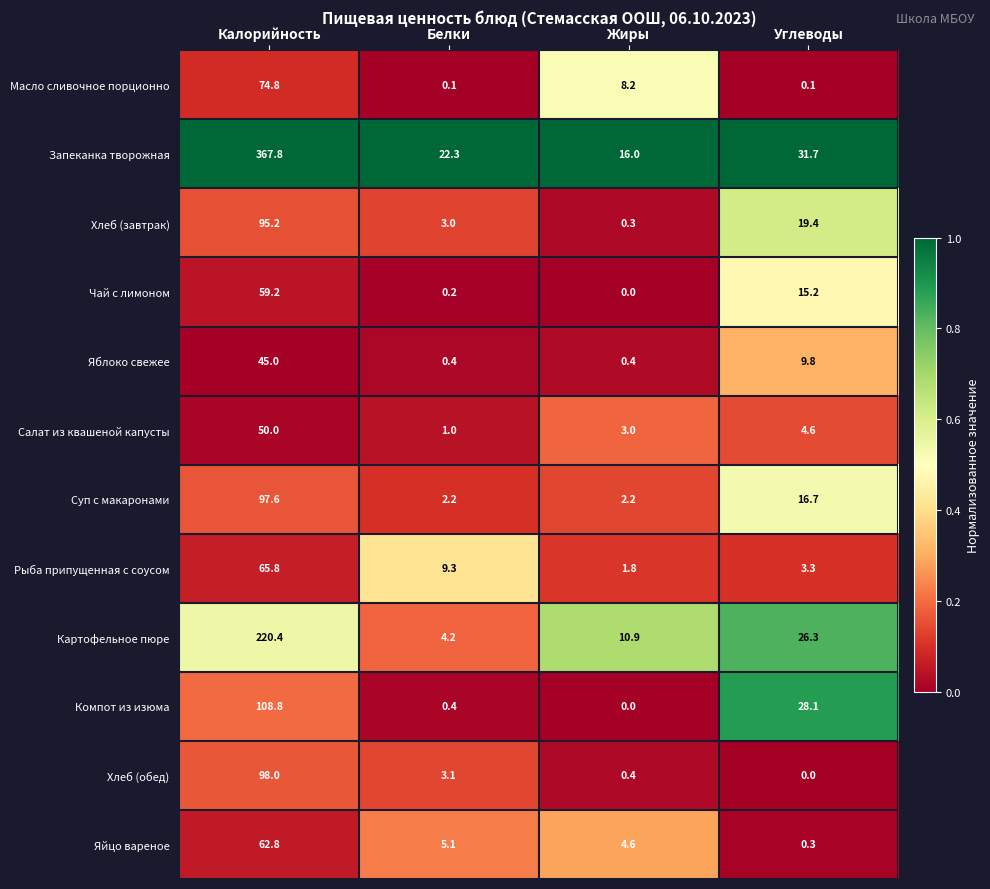

Rank the series at Калорийность from highest to lowest value.

Запеканка творожная, Картофельное пюре, Компот из изюма, Хлеб (обед), Суп с макаронами, Хлеб (завтрак), Масло сливочное порционно, Рыба припущенная с соусом, Яйцо вареное, Чай с лимоном, Салат из квашеной капусты, Яблоко свежее